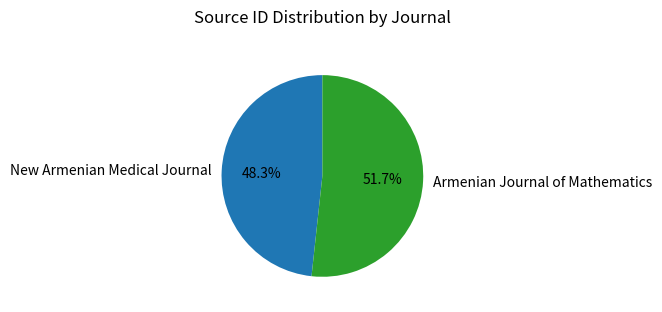

To the nearest percent, what is the difference between the New Armenian Medical Journal and Armenian Journal of Mathematics slice percentages?

3%